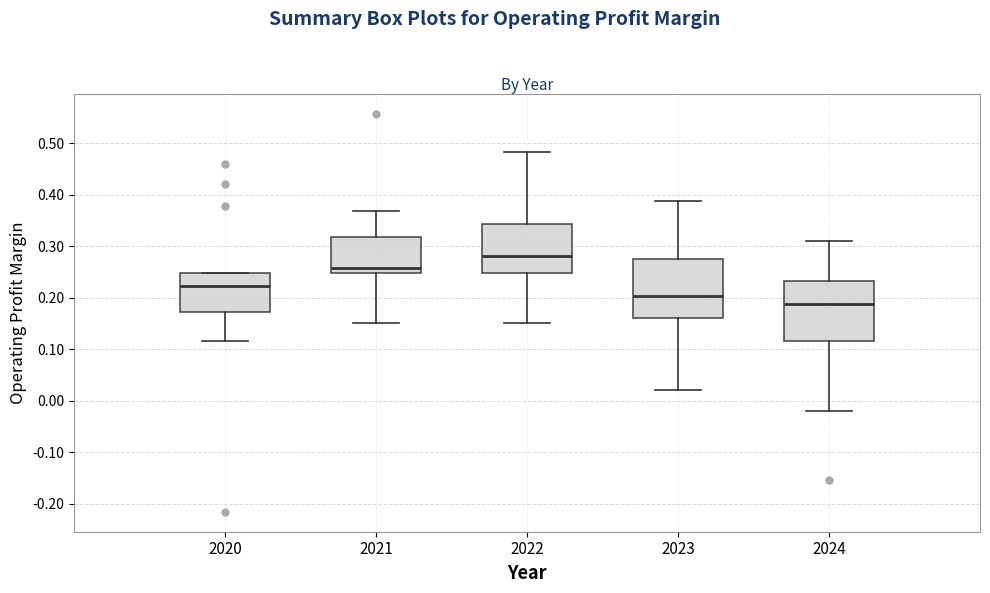

Which box's median line is the lowest?

2024